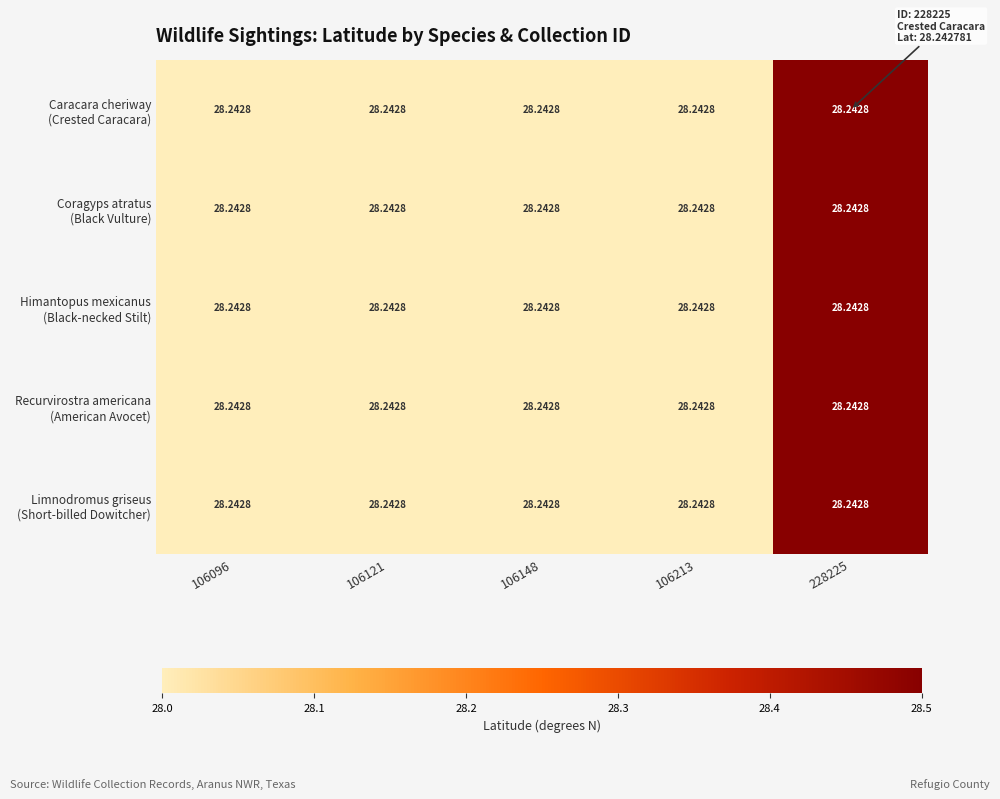

List the labels in order of Caracara cheriway (Crested Caracara) value, largest first.

228225, 106213, 106148, 106121, 106096